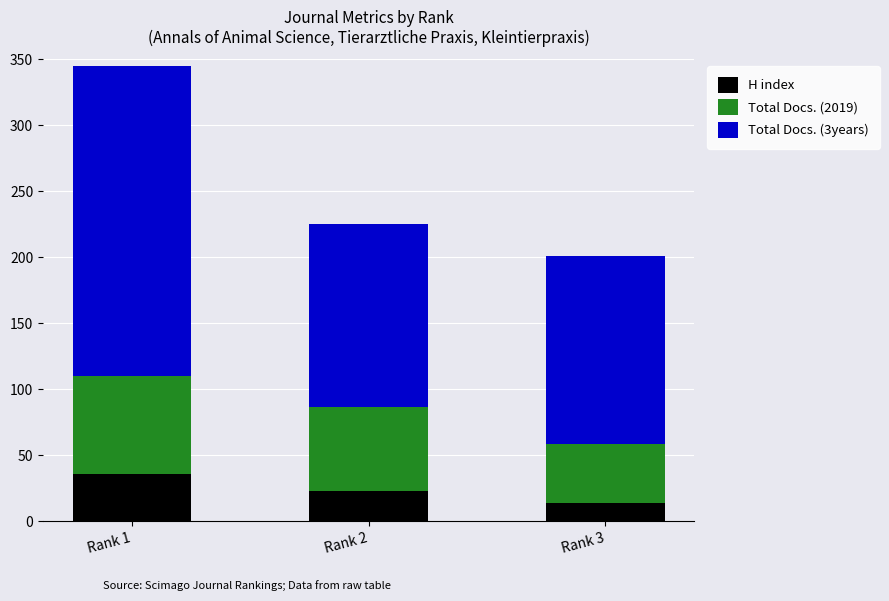

What is the sum of the H index values at Rank 3 and Rank 1?

50